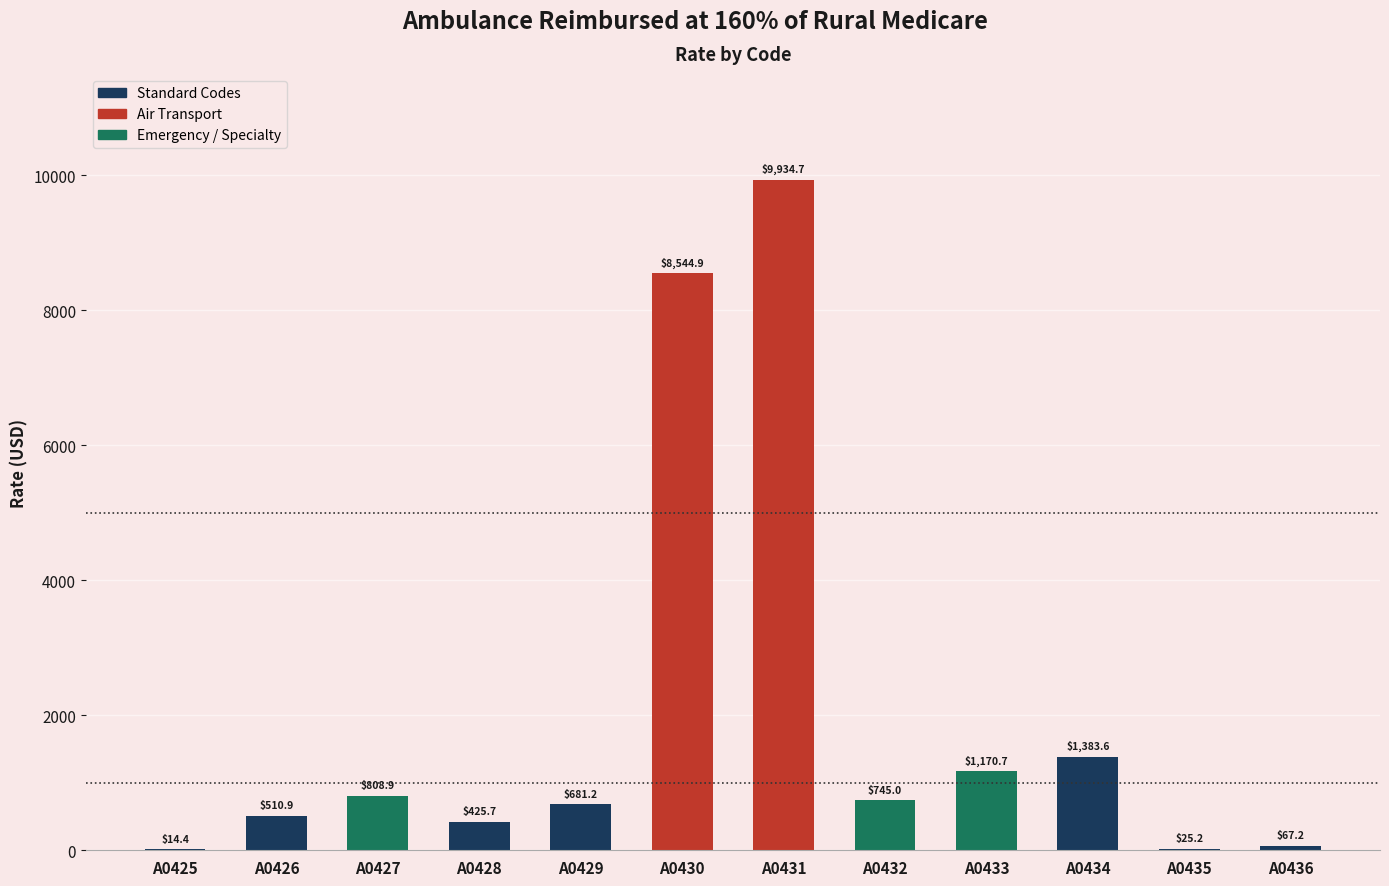

What is the change in value from A0428 to A0432?

+319.3